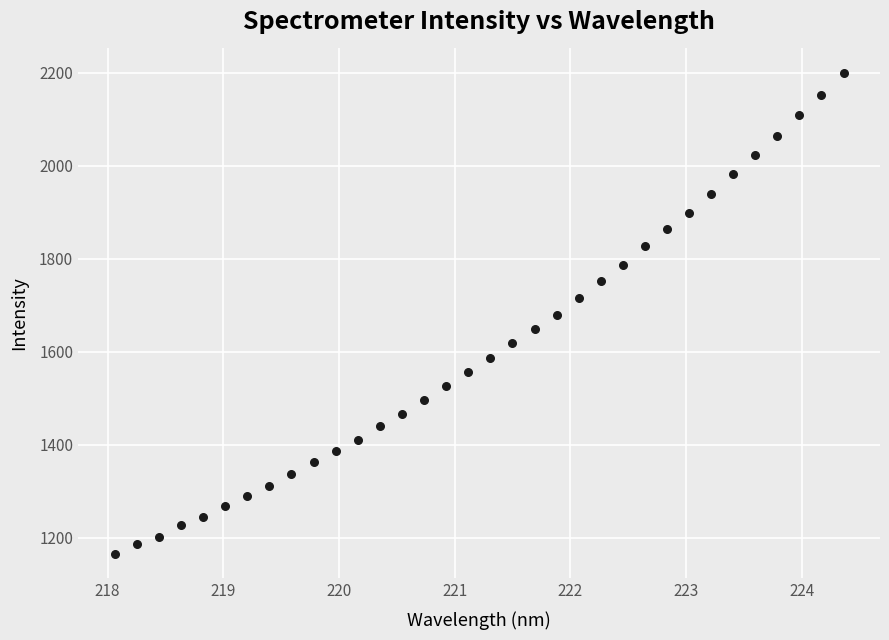

What is the range of X values (max minus min)?

6.3